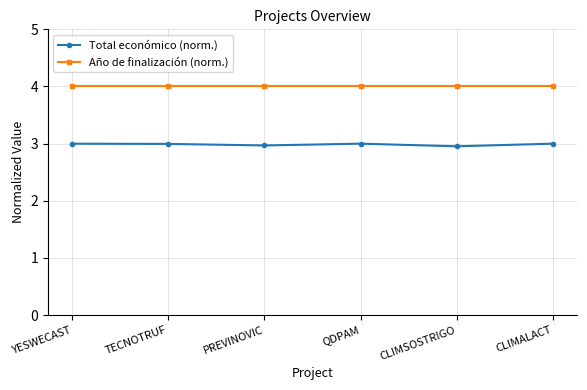

At how many categories does at least one series exceed 3?

6